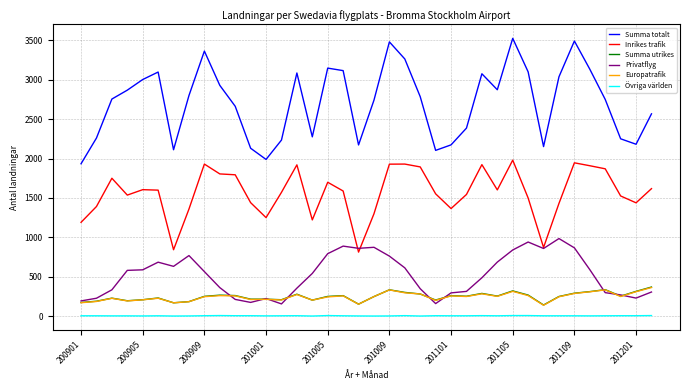

True or false: Summa totalt and Inrikes trafik cross at least once.

False